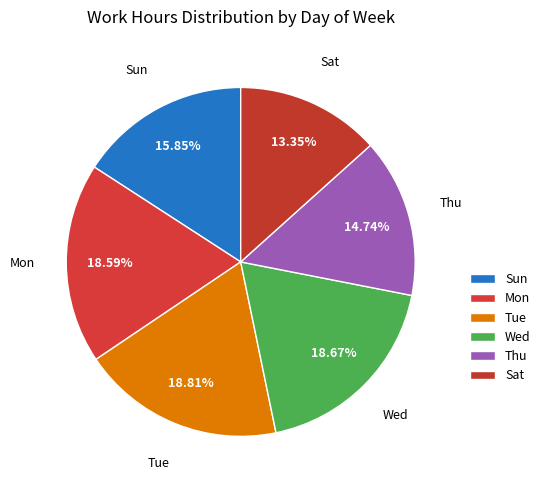

How many segments does this pie chart have?

6